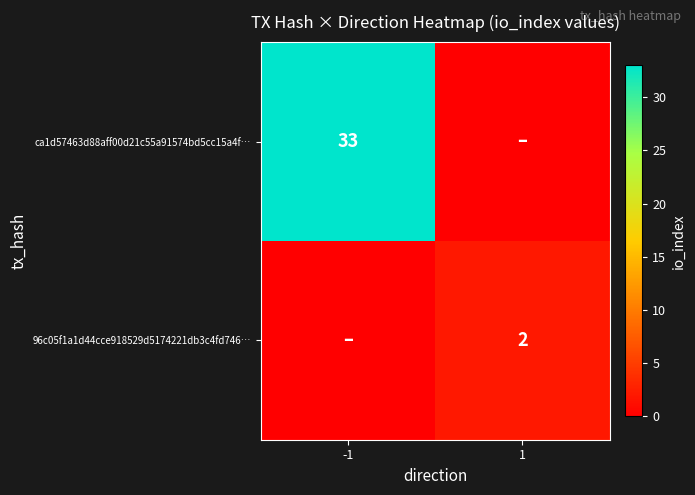

Is it true that ca1d57463d88aff00d21c55a91574bd5cc15a4f… equals 47 at -1?

False